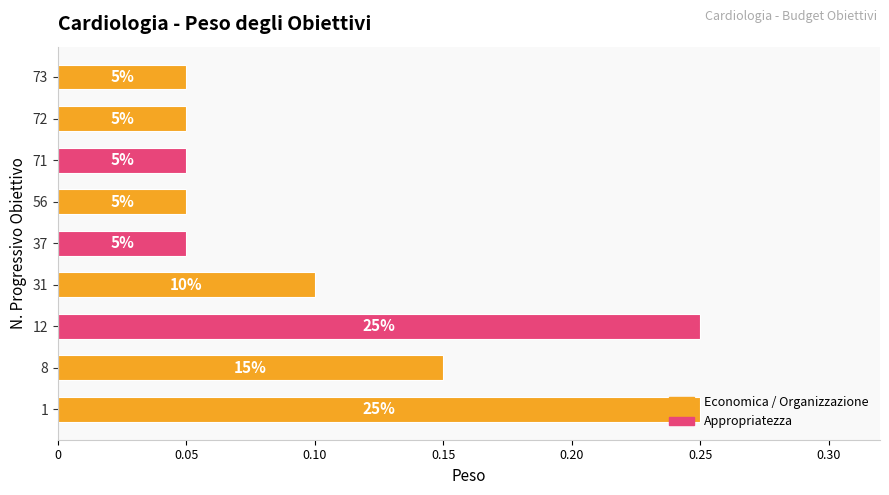

Are the bars horizontal?

Yes